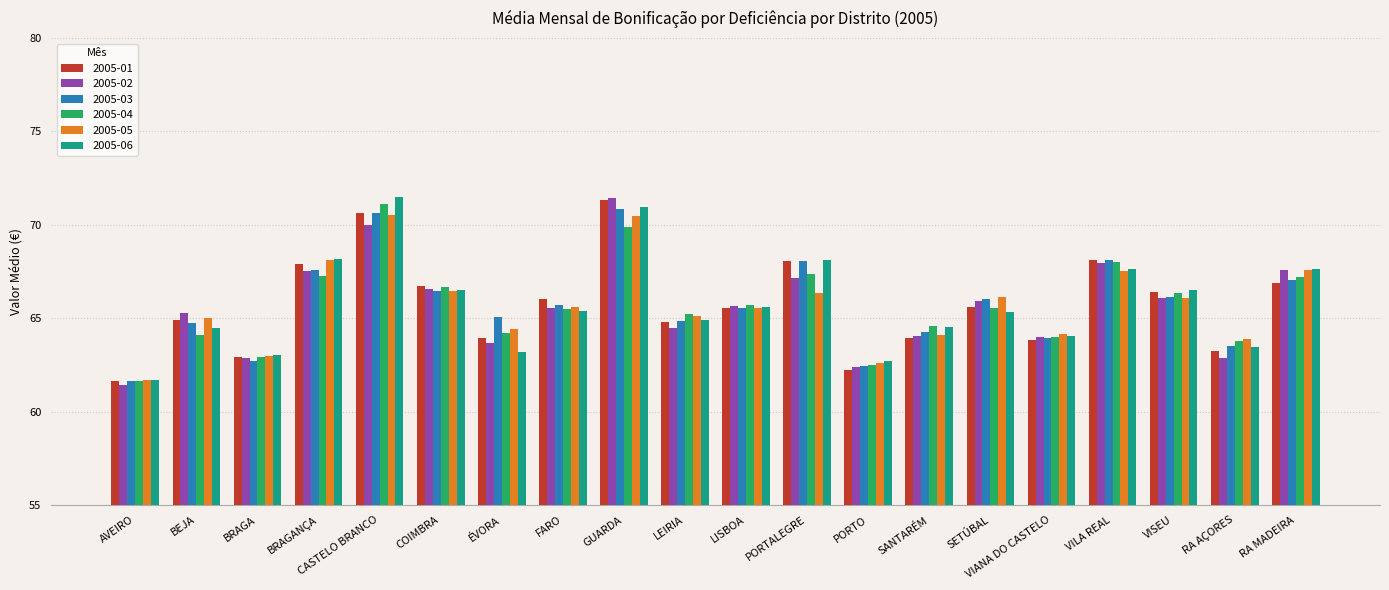

How many bars are there in each group?

6